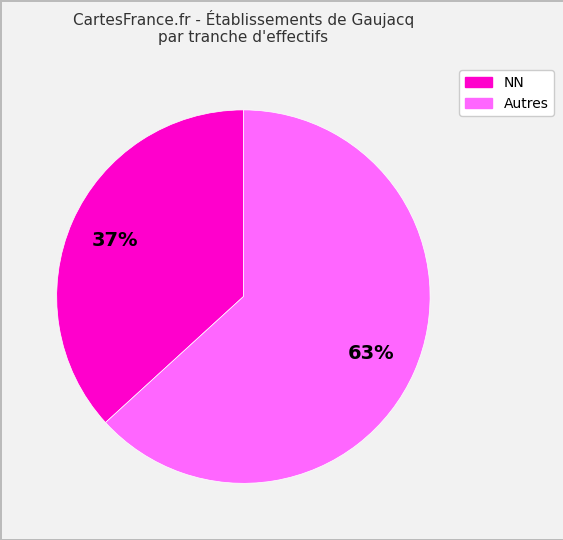

Is there any slice that represents more than half of the pie?

Yes